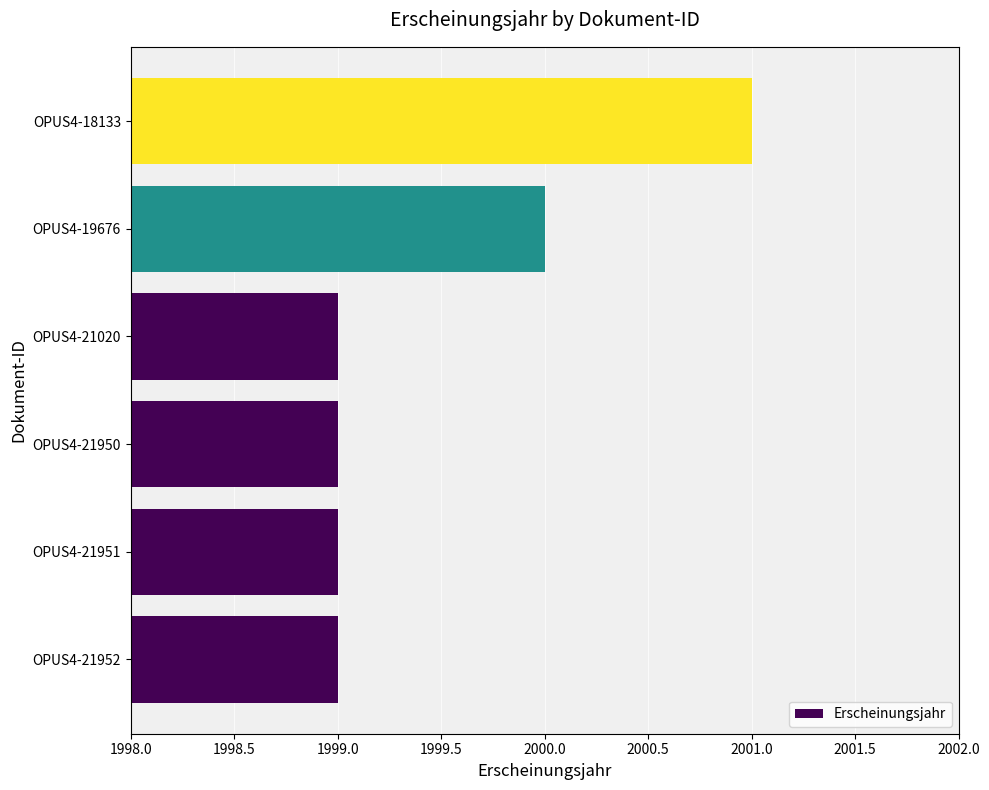

Is it true that the value at OPUS4-21951 is 1999?

True